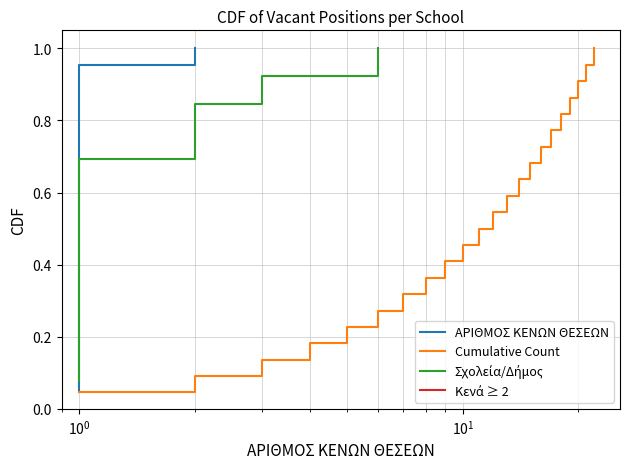

List the labels in order of value, smallest first.

1, 2, 3, 4, 5, 6, 7, 8, 9, 10, 11, 12, 13, 14, 15, 16, 17, 18, 19, 20, 21, 22